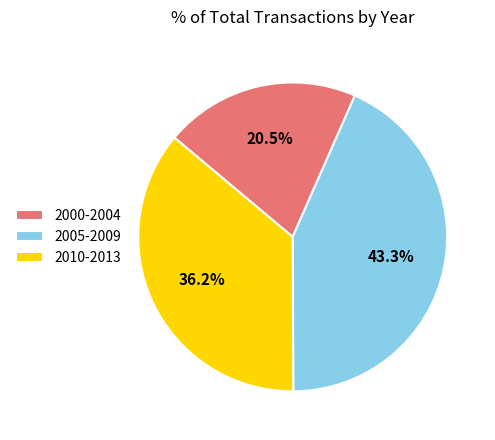

Does 2010-2013 account for over 50% of the chart?

No